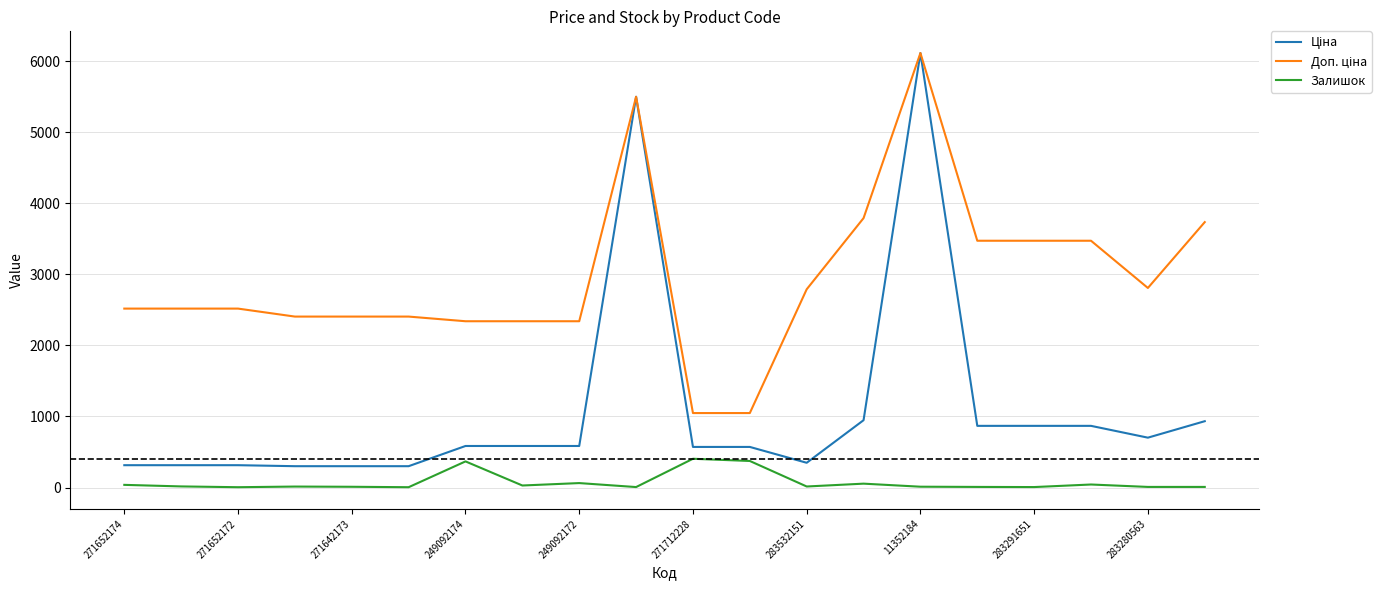

How many lines are shown in the chart?

3